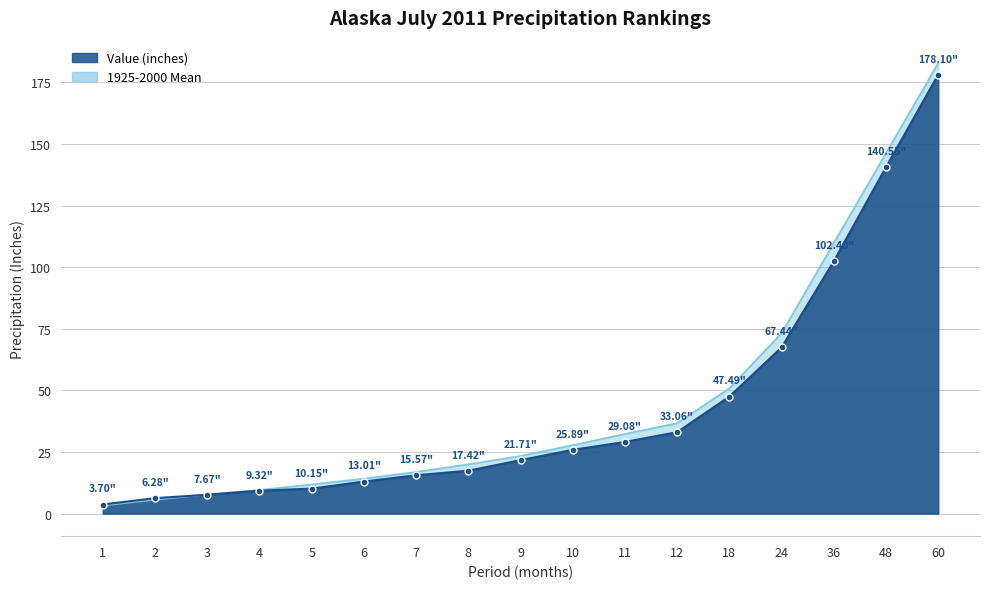

Which category has the lowest value across all series?

1